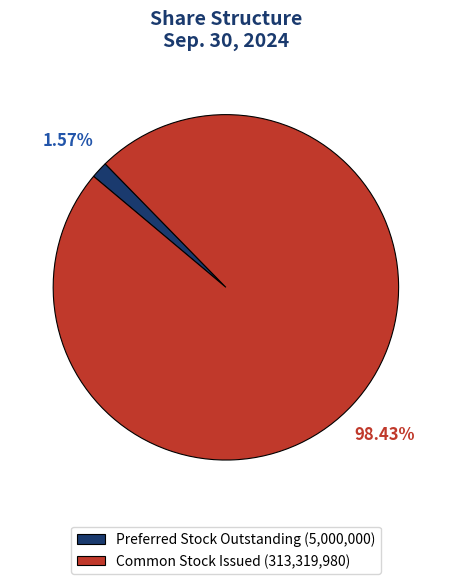

Which category accounts for the majority?

Common Stock Issued (313,319,980)